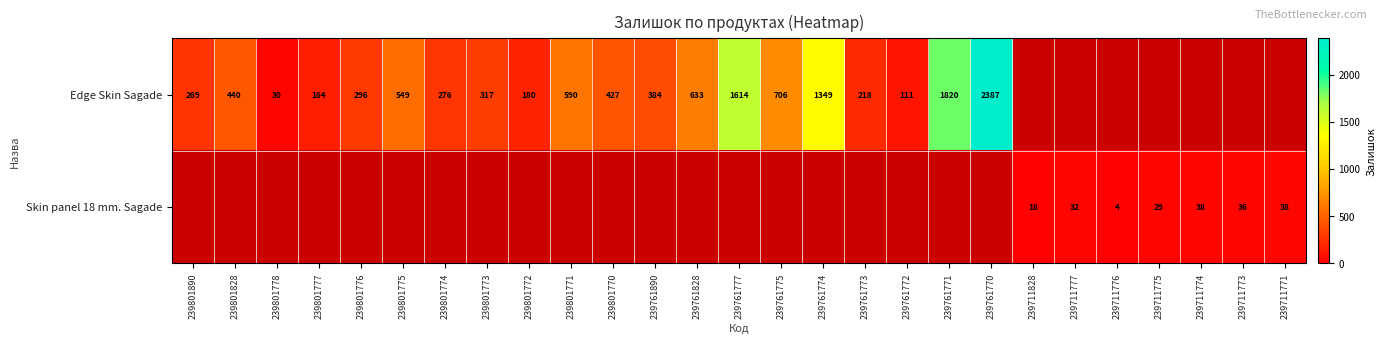

At how many categories does at least one series exceed 264?

15